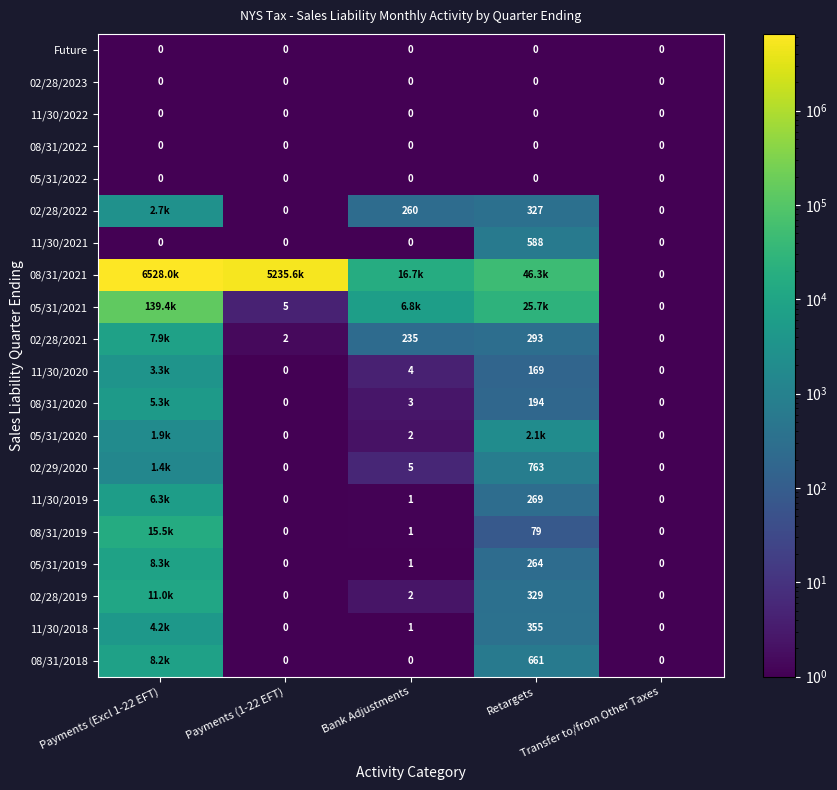

What is the sum of the 02/28/2022 values at Payments (1-22 EFT) and Bank Adjustments?

260.5